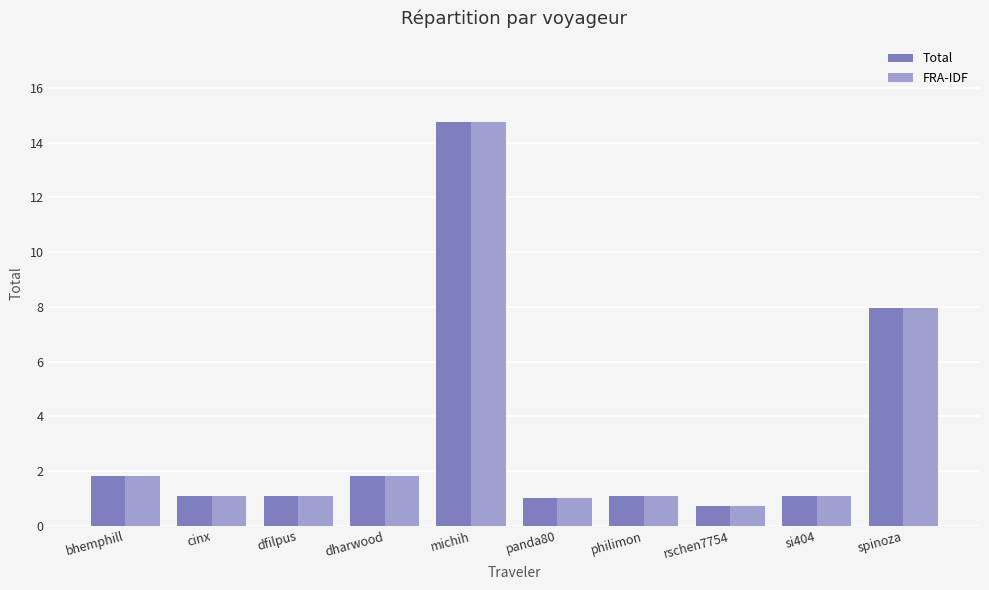

What position from the left is dfilpus?

3